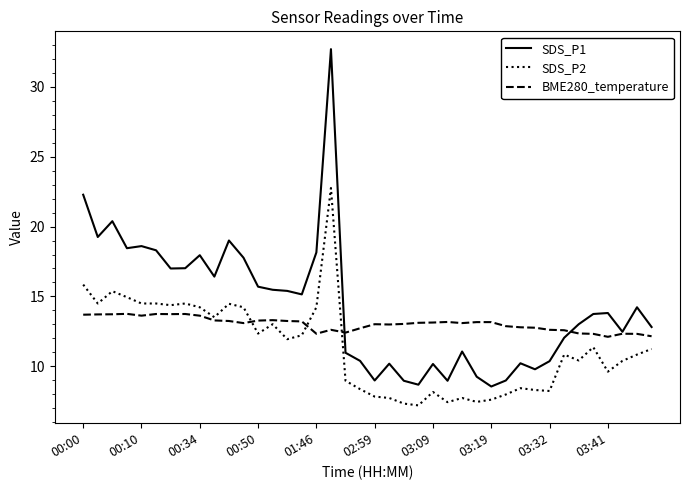

In BME280_temperature, how many points are lower than both neighbors (excluding endpoints)?

8